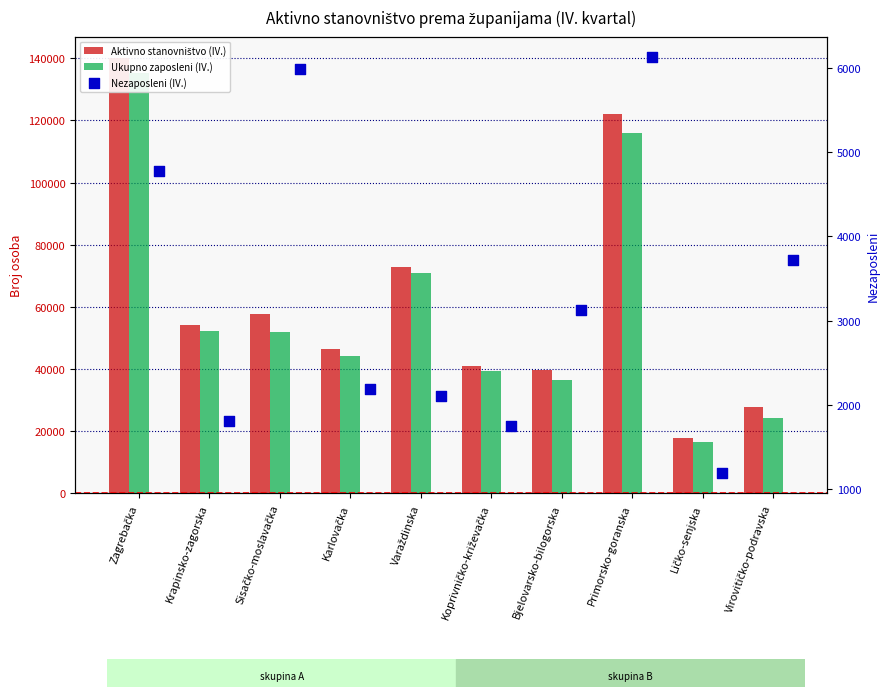

At which category is the sum across all series the highest?

Zagrebačka